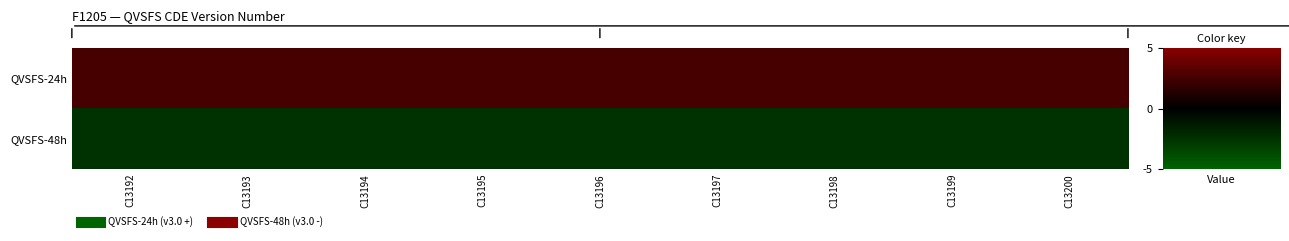

Reading left to right, list all the values displayed in this chart.

QVSFS-24h: C13192=2.5	C13193=2.5	C13194=2.5	C13195=2.5	C13196=2.5	C13197=2.5	C13198=2.5	C13199=2.5	C13200=2.5
QVSFS-48h: C13192=-2.5	C13193=-2.5	C13194=-2.5	C13195=-2.5	C13196=-2.5	C13197=-2.5	C13198=-2.5	C13199=-2.5	C13200=-2.5